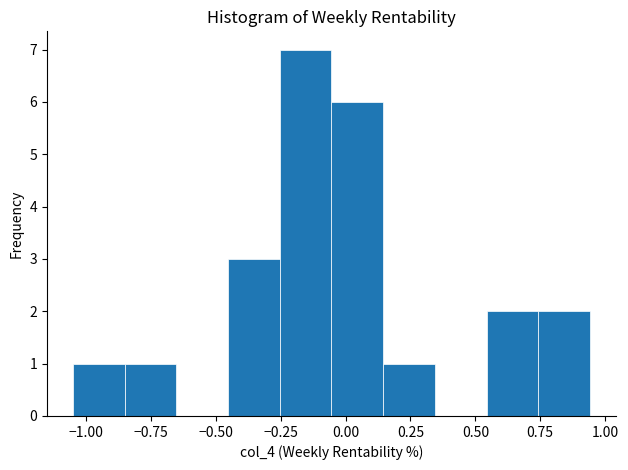

Read against the x-axis, roughly where is the centre of the tallest bar?

-0.15